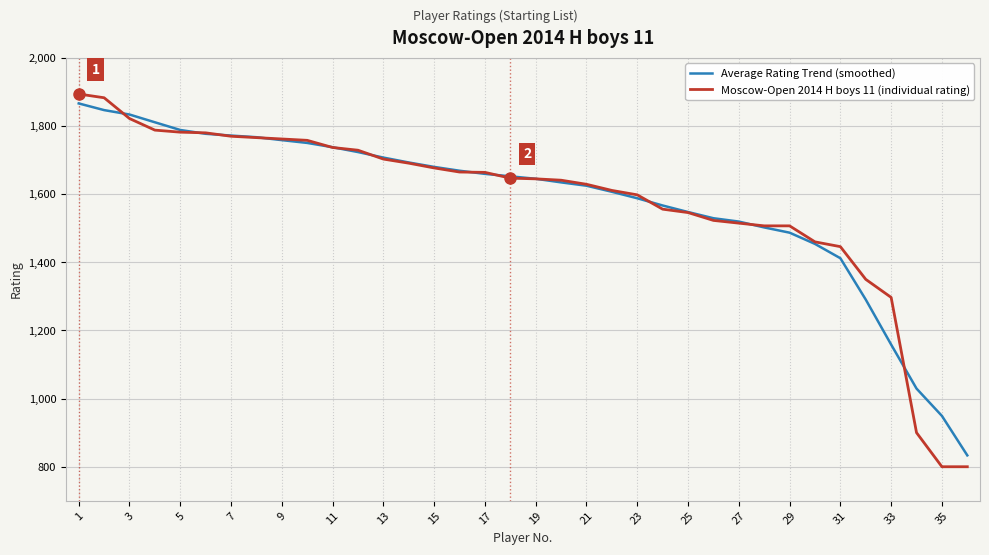

What is the greatest value displayed?

1894.0